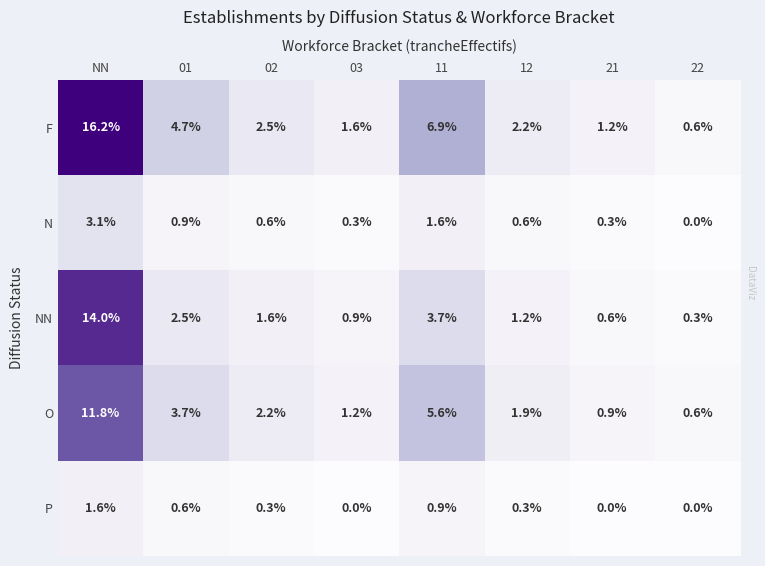

What is the greatest value displayed?

16.2